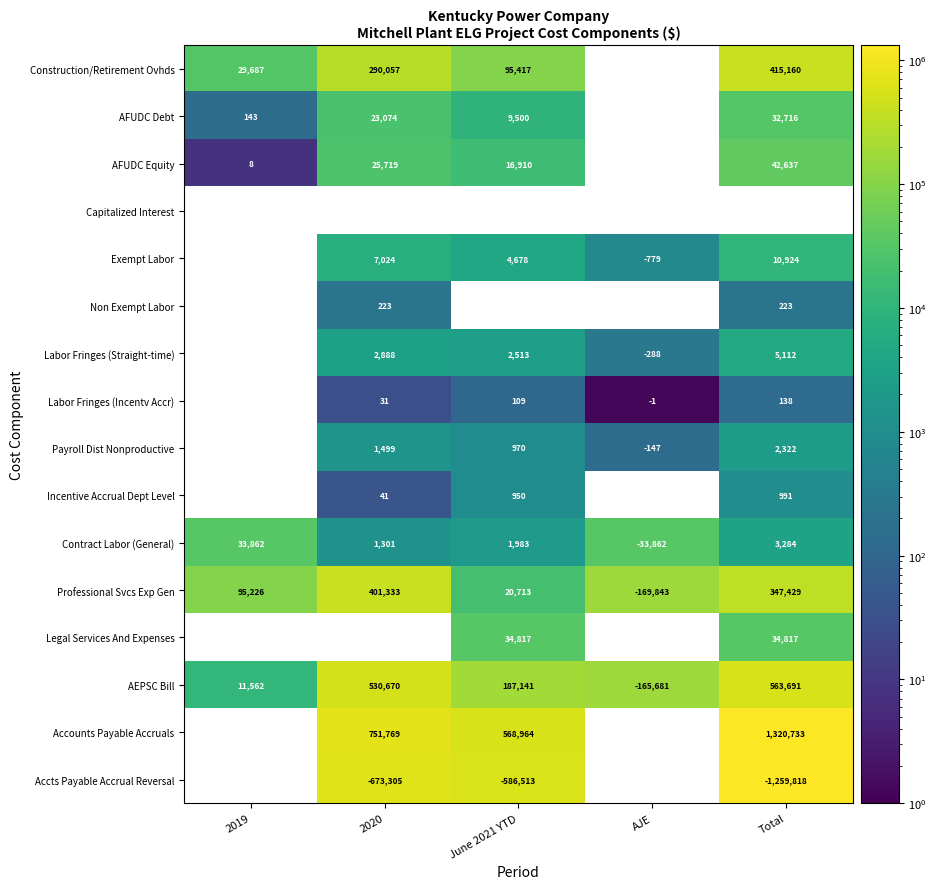

Rank the categories by Professional Svcs Exp Gen value from lowest to highest.

AJE, June 2021 YTD, 2019, Total, 2020